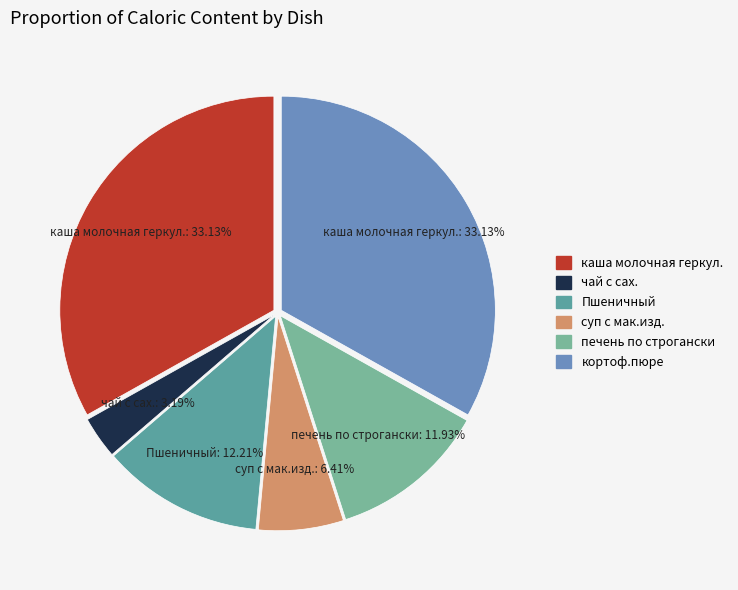

What is the total percentage of чай с сах. and печень по строгански?

15.1%